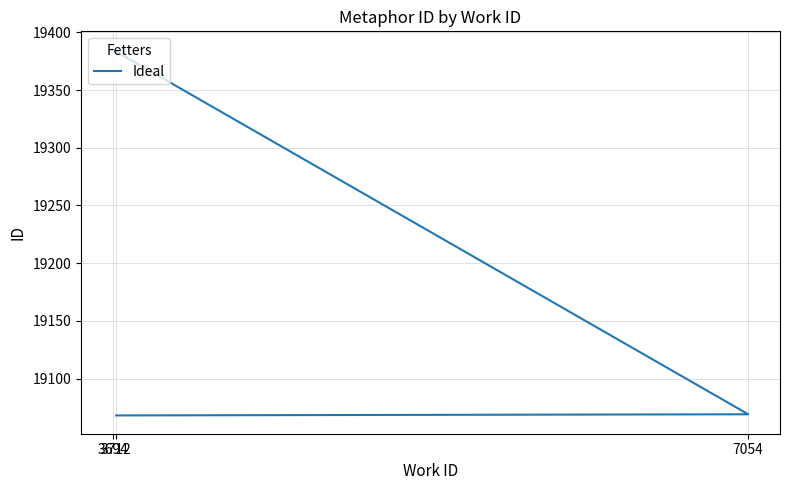

What position from the right is 3694?

1